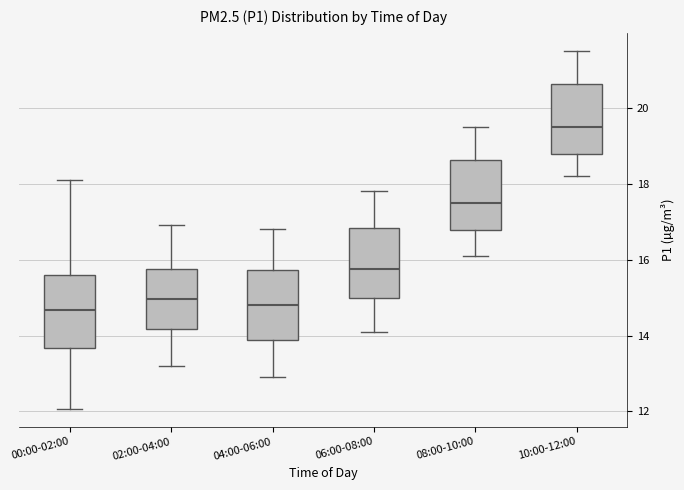

Reading left to right, read every box against the y-axis: the position of its median line, the range the box covers, and the ends of its whiskers. The values are not printed on the chart, so give them approximately, as read against the axis.

00:00-02:00: median 14.6, box 13.6 to 15.6, whiskers 12.0 to 18.2
02:00-04:00: median 15.0, box 14.2 to 15.8, whiskers 13.2 to 17.0
04:00-06:00: median 14.8, box 13.8 to 15.8, whiskers 13.0 to 16.8
06:00-08:00: median 15.8, box 15.0 to 16.8, whiskers 14.2 to 17.8
08:00-10:00: median 17.6, box 16.8 to 18.6, whiskers 16.2 to 19.6
10:00-12:00: median 19.6, box 18.8 to 20.6, whiskers 18.2 to 21.6